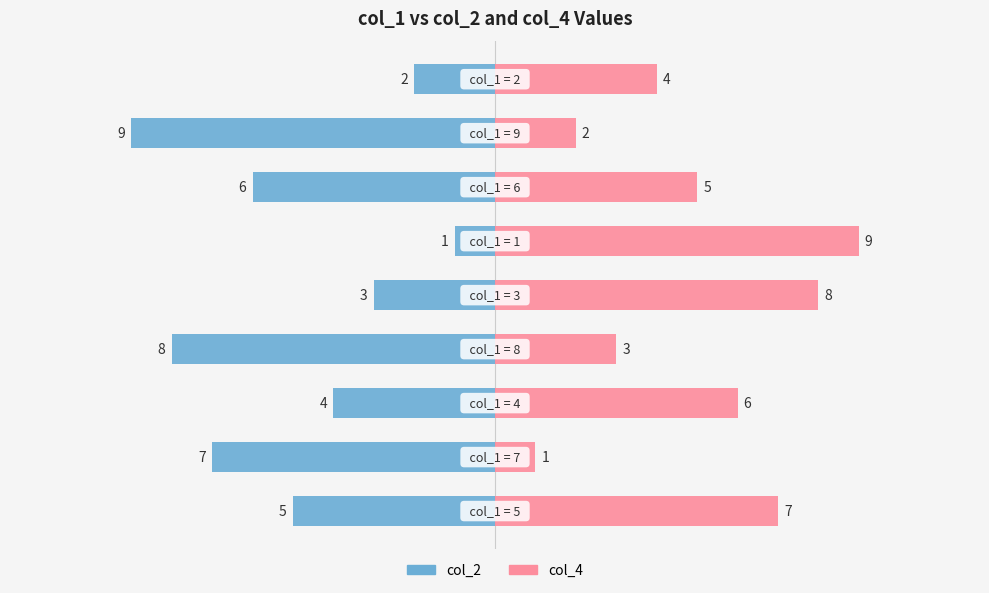

Rank the series at 3 from lowest to highest value.

col_2, col_4